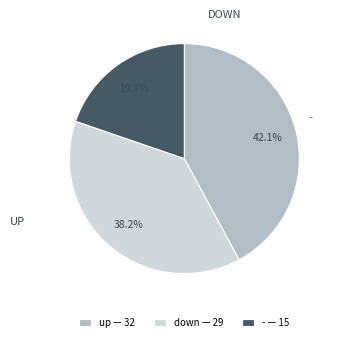

What percentage is the - slice, to the nearest percent?

20%